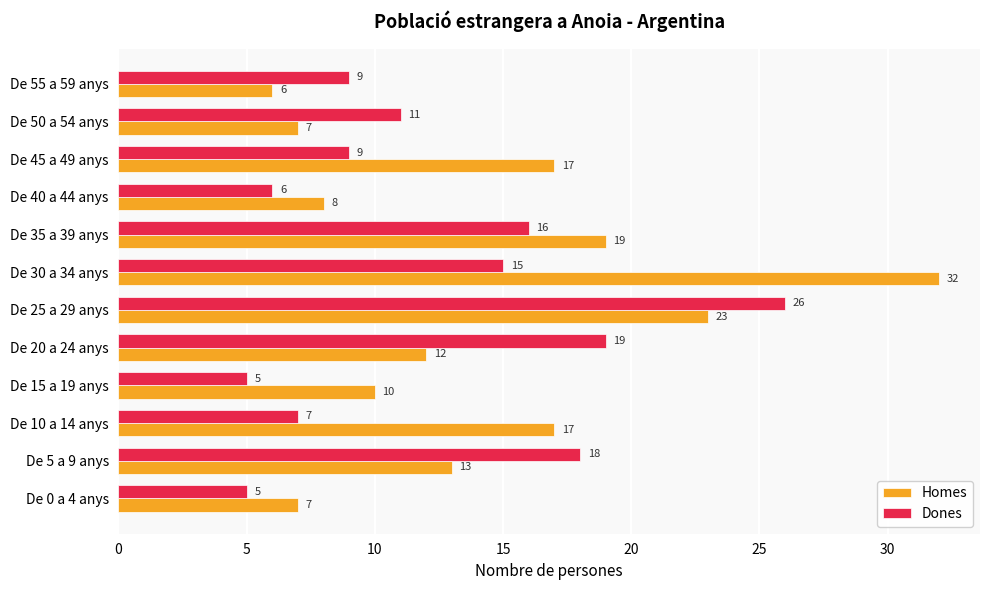

At which label is Homes closest to 19?

De 35 a 39 anys